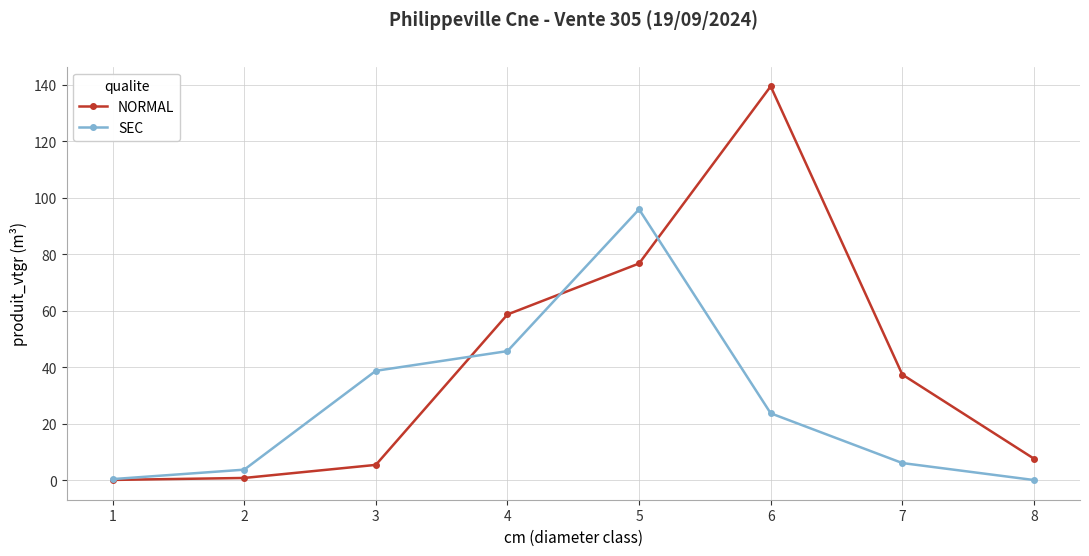

What is the highest value of the NORMAL series?

139.5